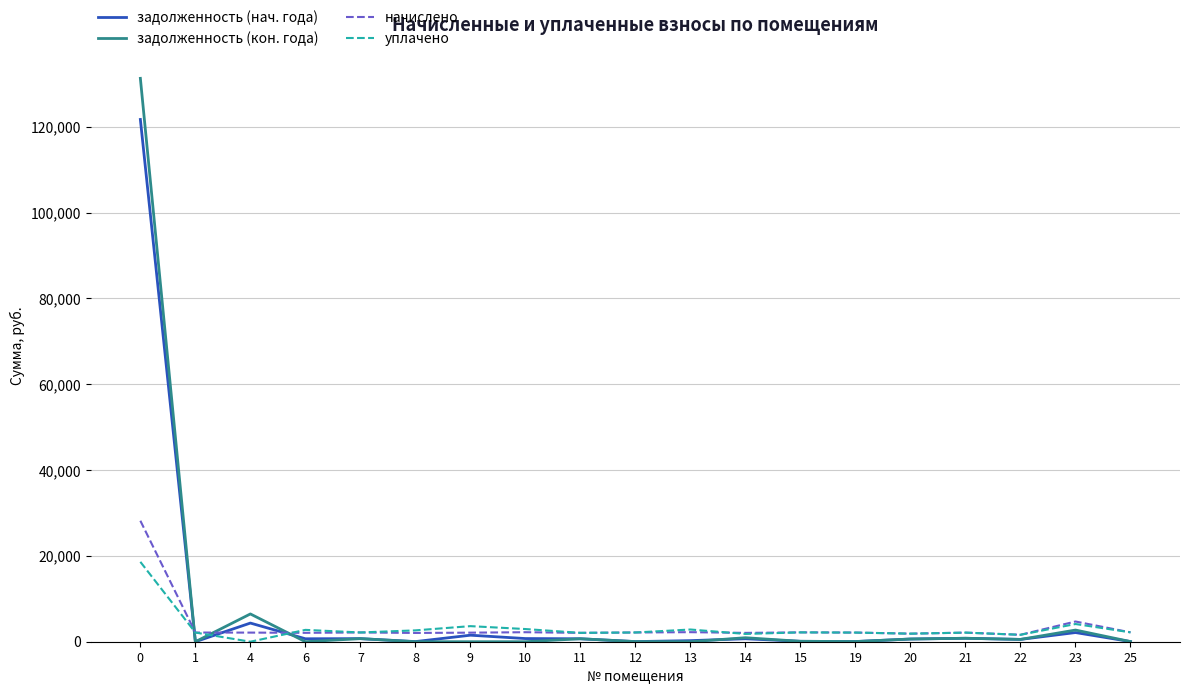

Is it true that начислено equals 2176.2 at 15?

True